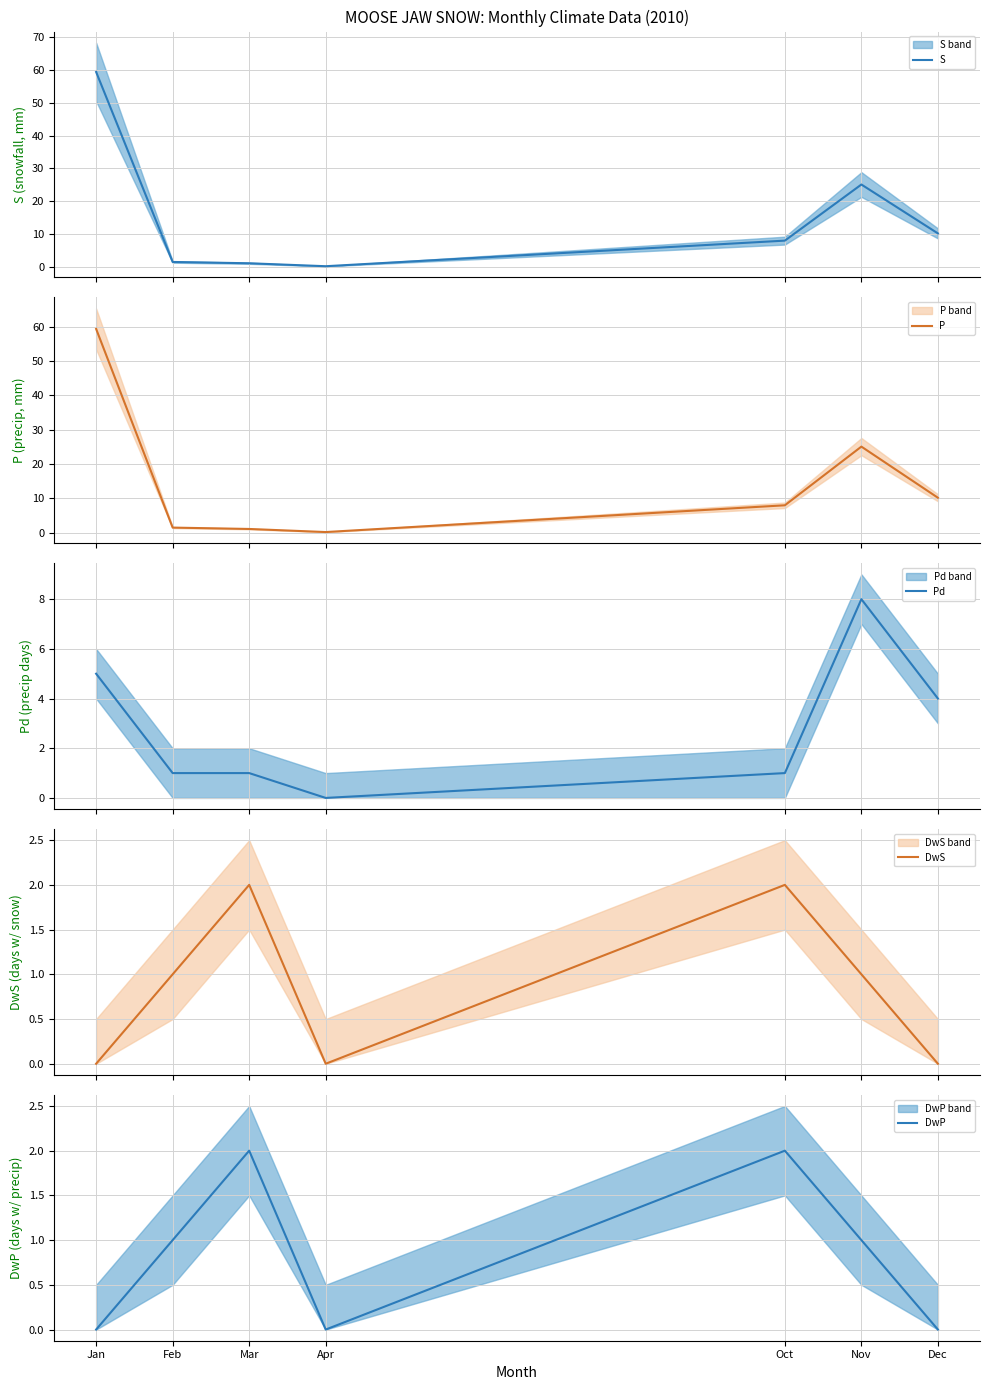

At which category does the chart reach its minimum across all series?

Apr